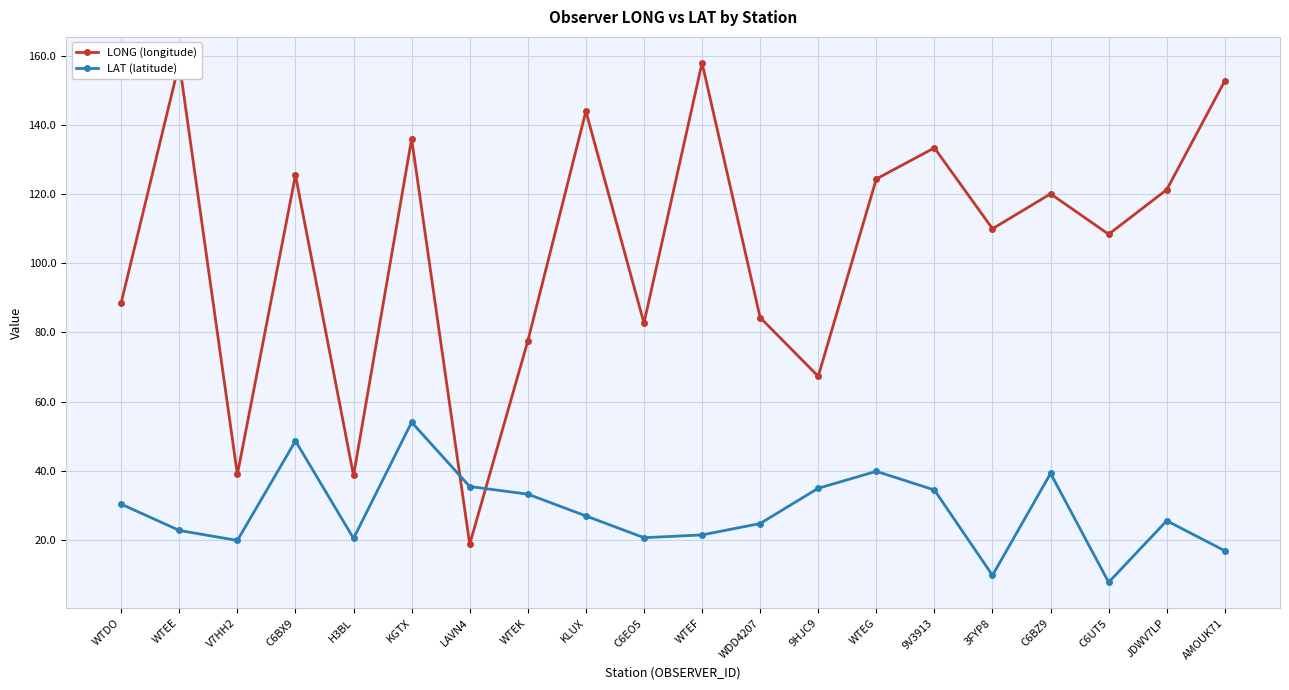

Which series has the widest spread of values?

LONG (longitude)